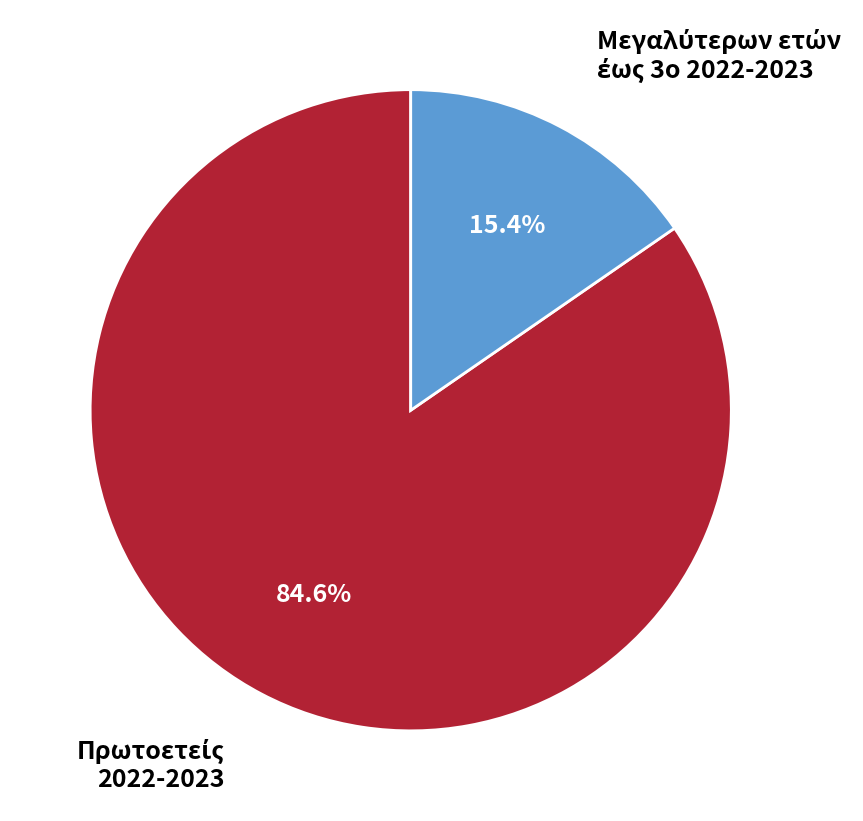

How many segments does this pie chart have?

2